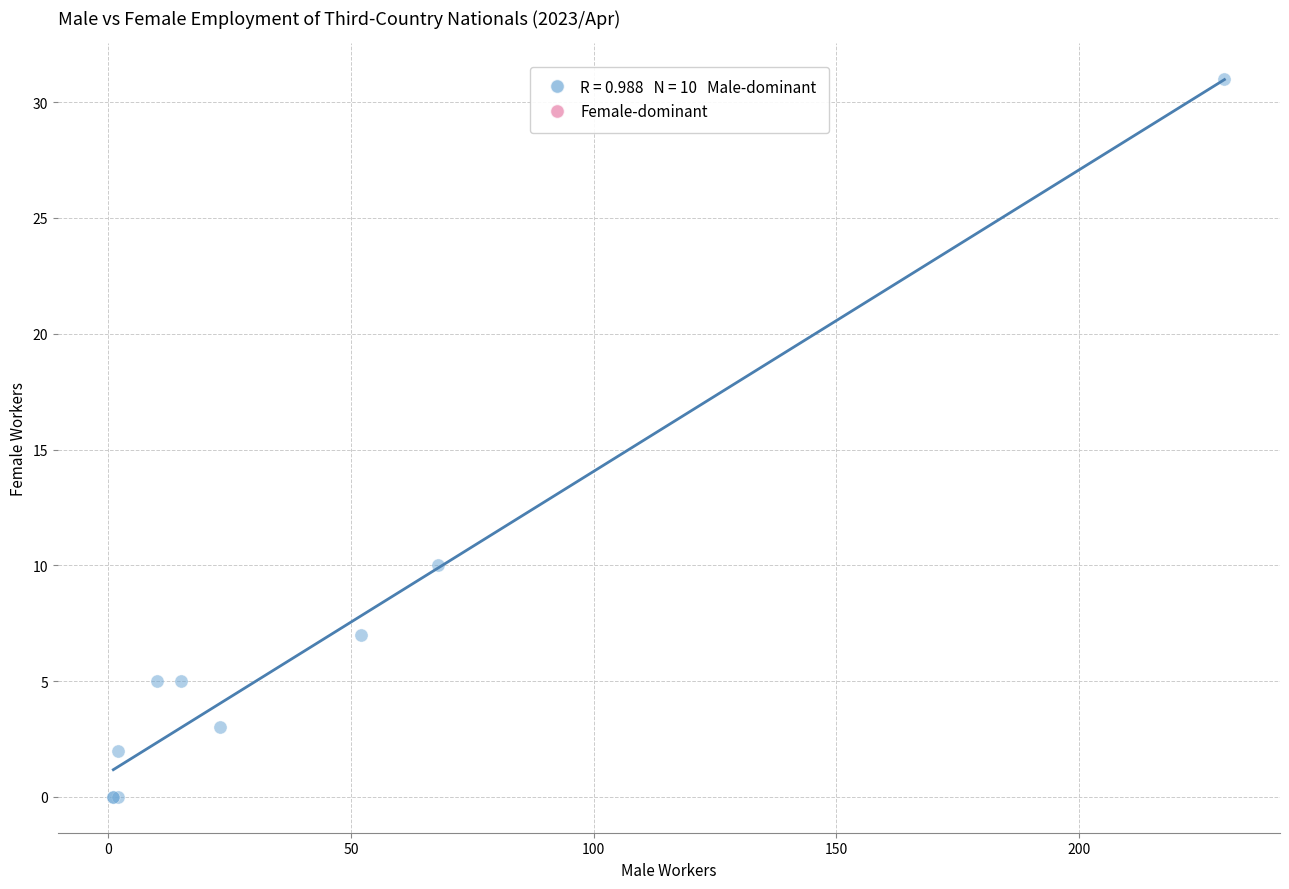

What Y value in the scatter plot is closest to 15?

10